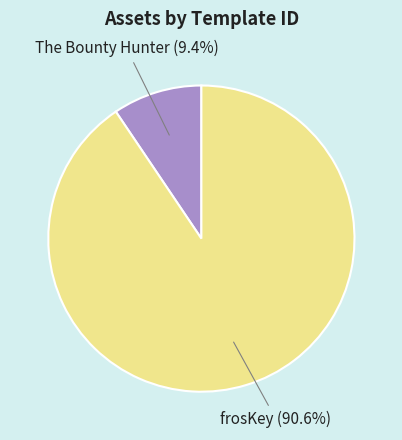

To the nearest percent, what is the combined percentage of frosKey and The Bounty Hunter?

100%